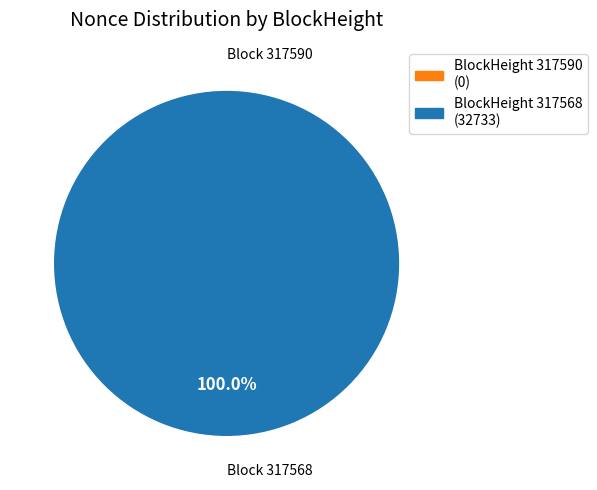

Is there any slice that represents more than half of the pie?

Yes